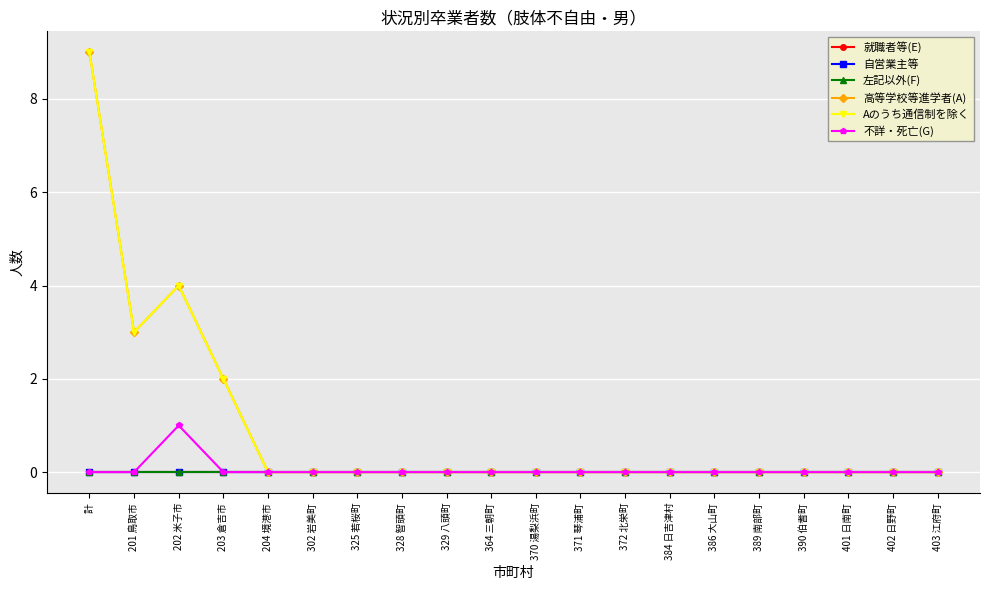

Is this an area chart (filled region under the line)?

No